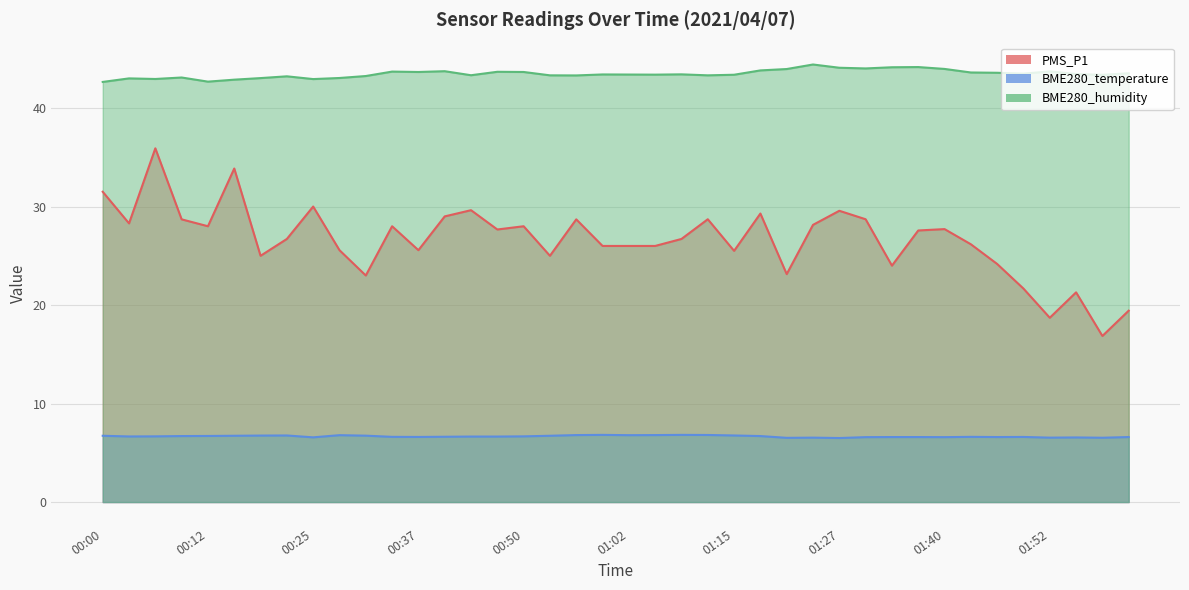

What is the label of the 36th point from the right?

00:12